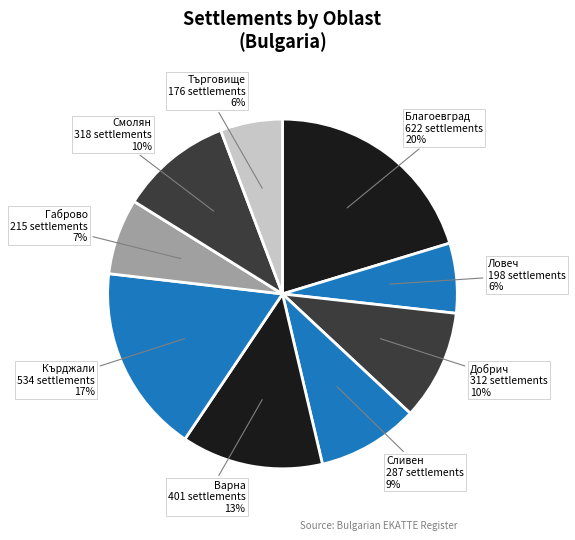

Count the number of slices in the pie.

9